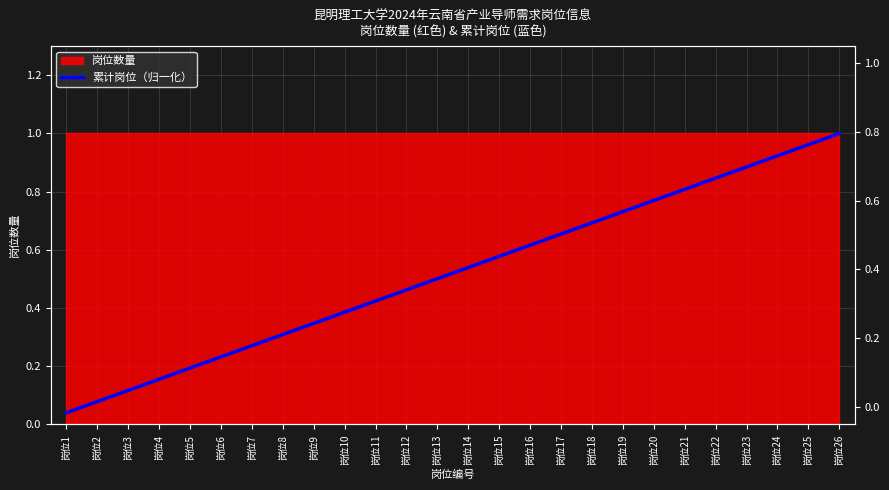

Which has a higher value, 岗位18 or 岗位17?

岗位18